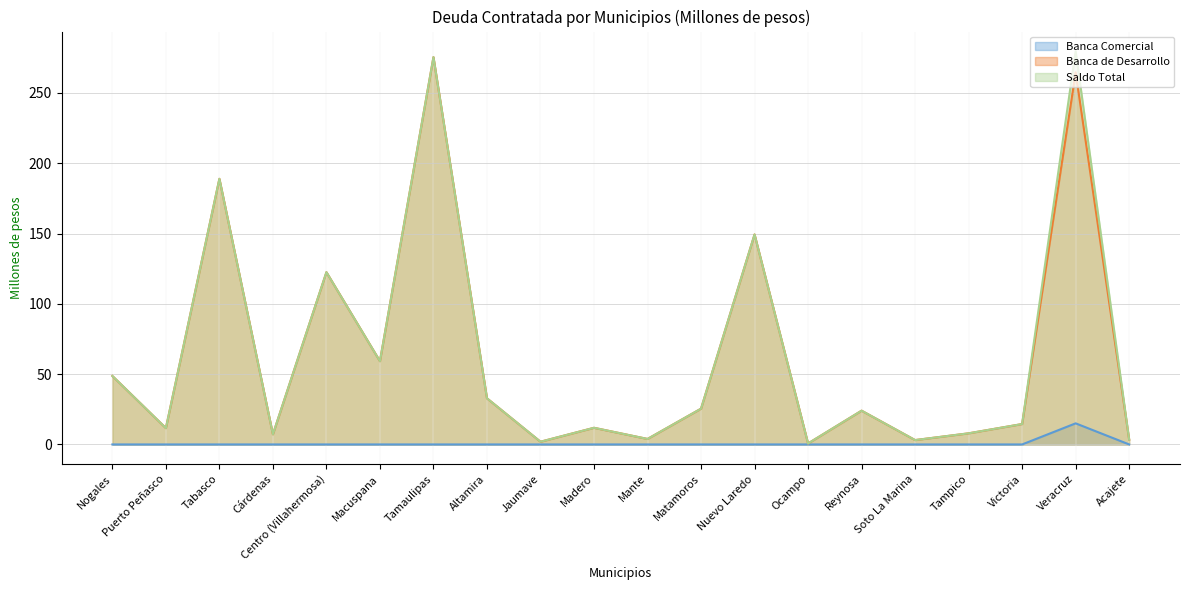

What is the difference between the Banca de Desarrollo values at Veracruz and Altamira?

231.8